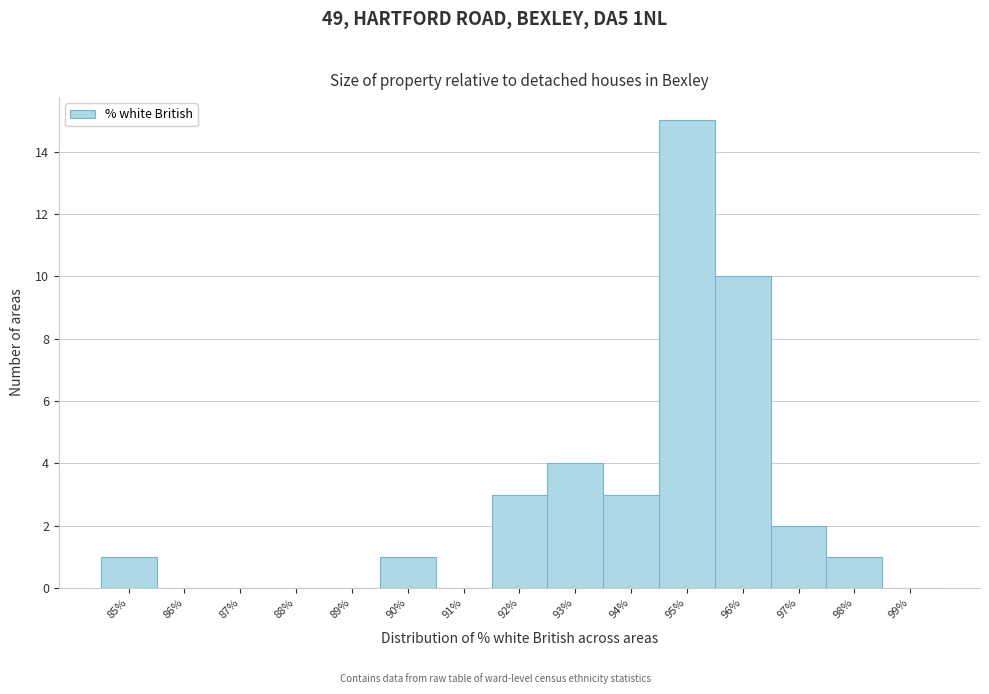

Reading left to right, transcribe all the data shown in this chart.

85%=1	86%=0	87%=0	88%=0	89%=0	90%=1	91%=0	92%=3	93%=4	94%=3	95%=15	96%=10	97%=2	98%=1	99%=0